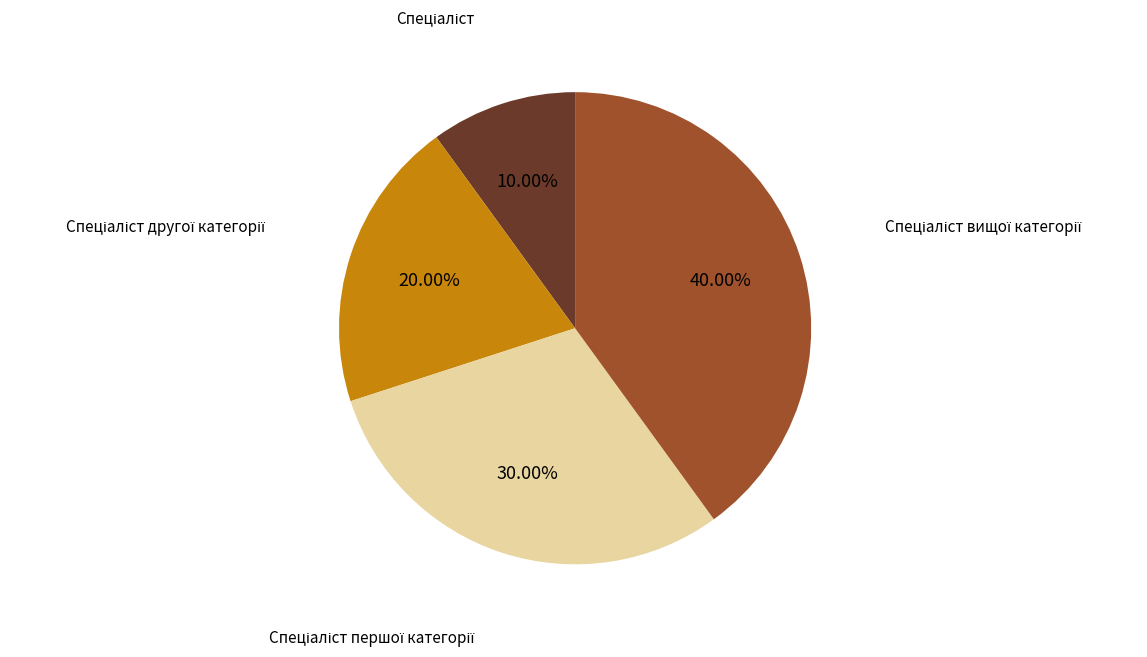

Is there a majority slice in this chart?

No